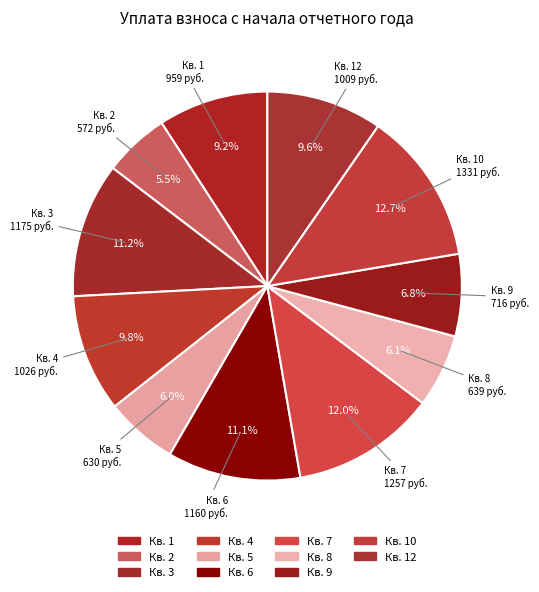

Does any single category account for the majority?

No